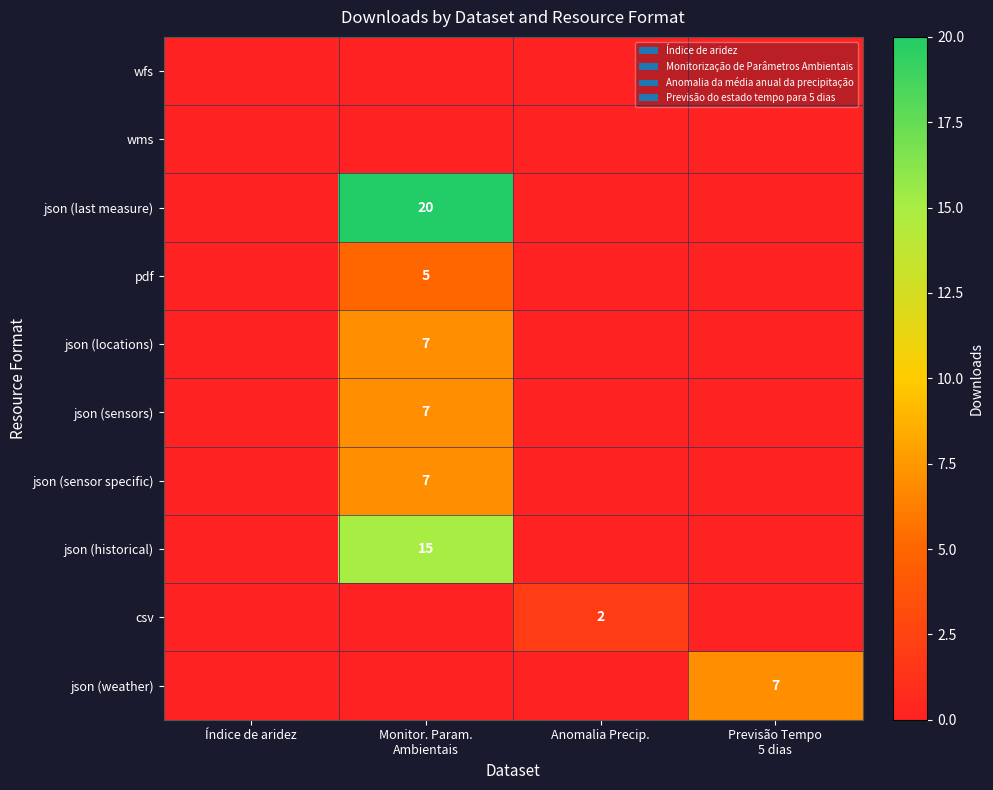

How many values in the json (sensor specific) series exceed 0?

1